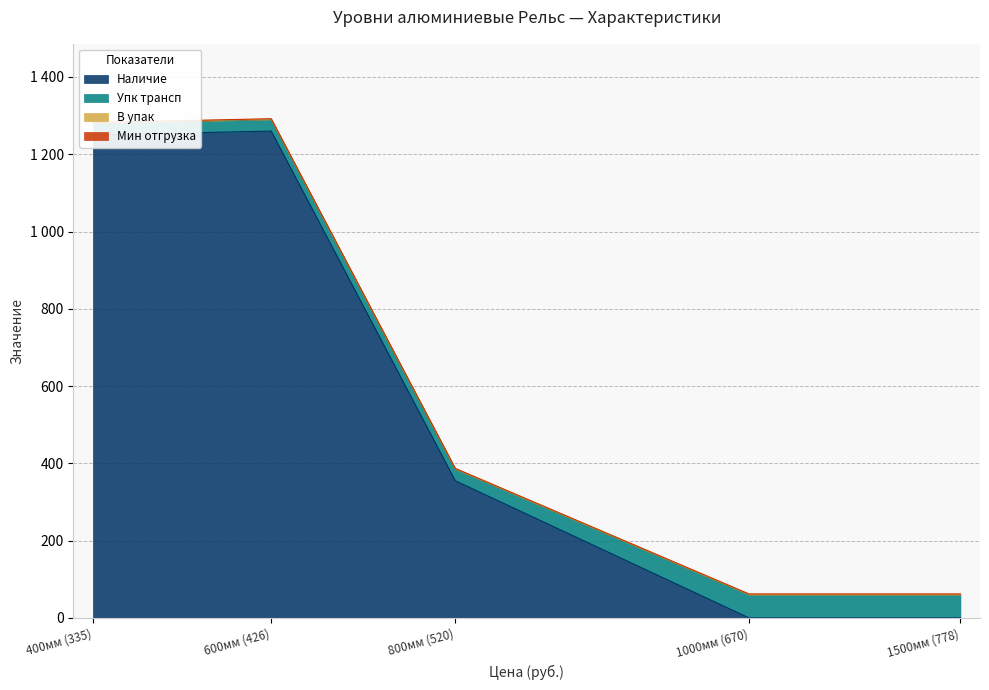

Reading right to left, list all the values displayed in this chart.

Наличие: 0	0	355	1260	1250
Упк трансп: 60	60	30	30	30
В упак: 1	1	1	1	1
Мин отгрузка: 1	1	1	1	1